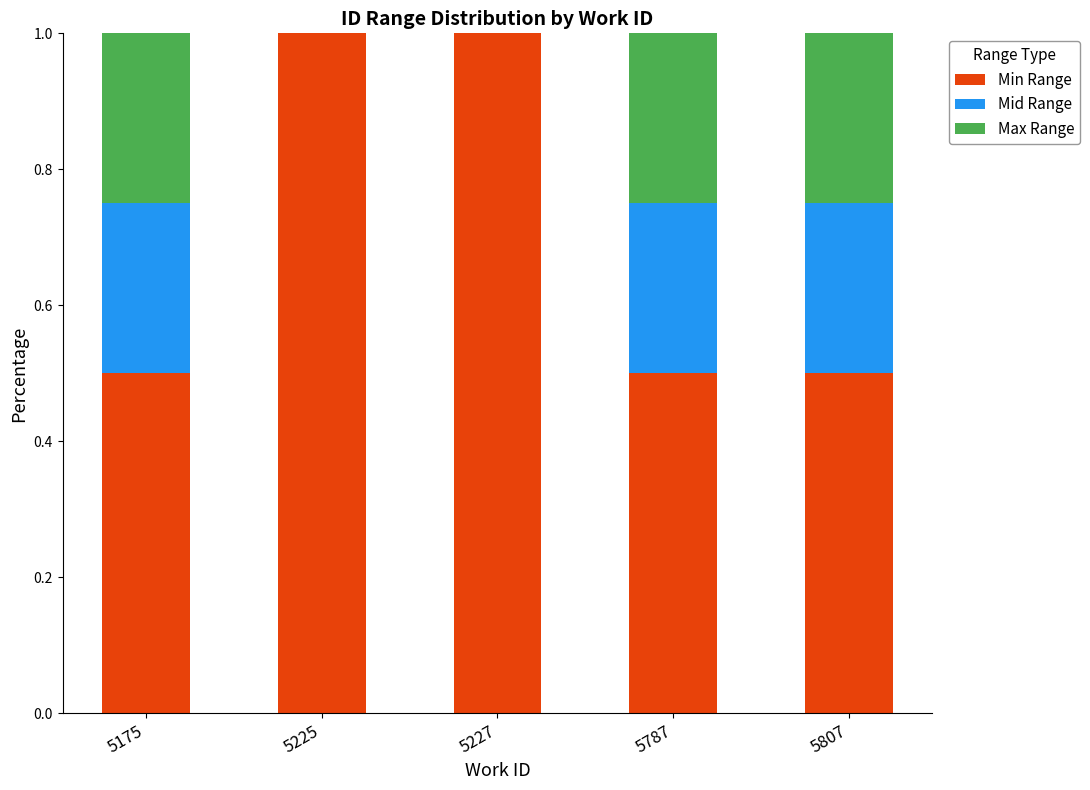

Count the number of data series in this chart.

3